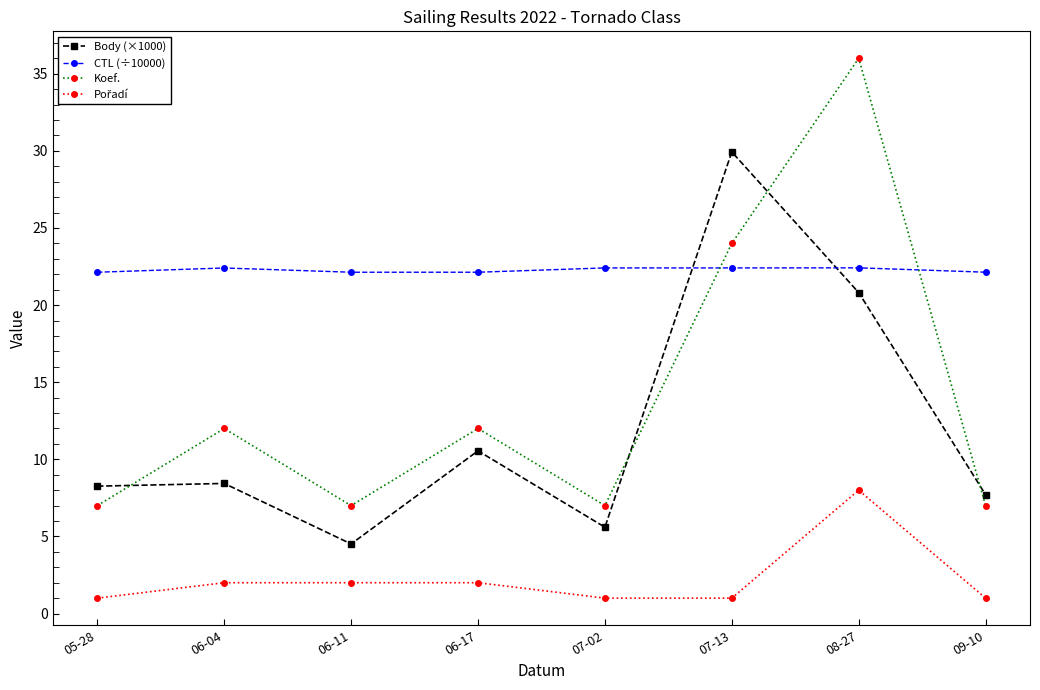

How many intersections are there between CTL (÷10000) and Koef.?

2